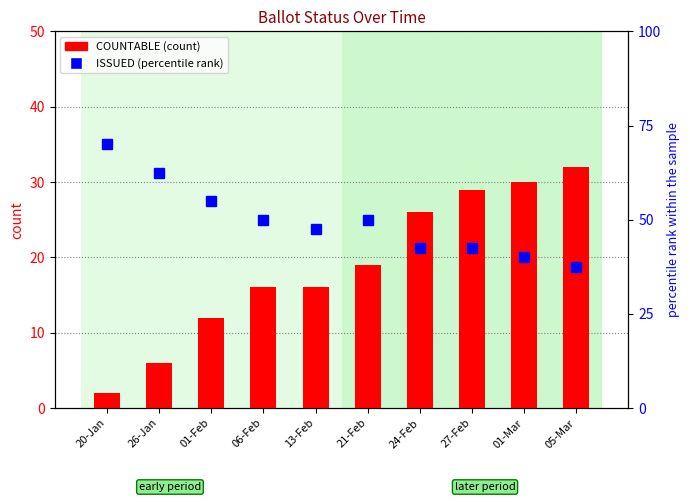

What value does the ISSUED (percentile rank) series have at 01-Mar?

16